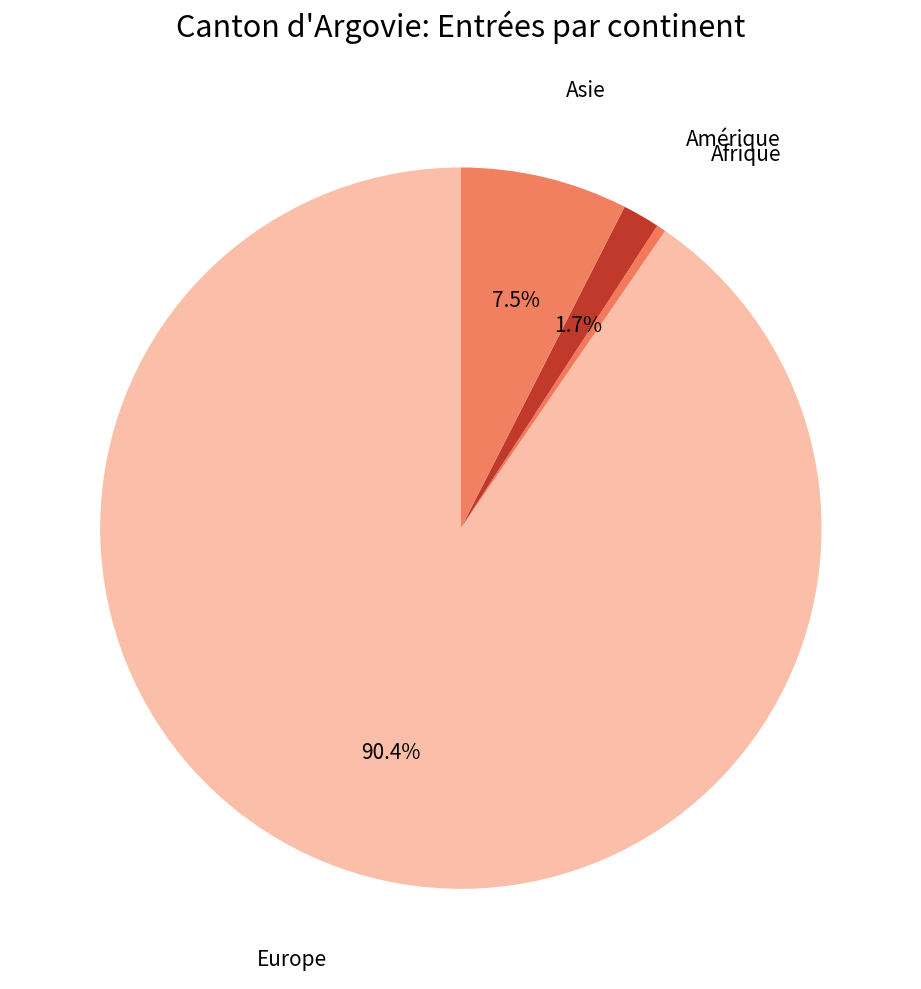

How many slices are in this pie chart?

4